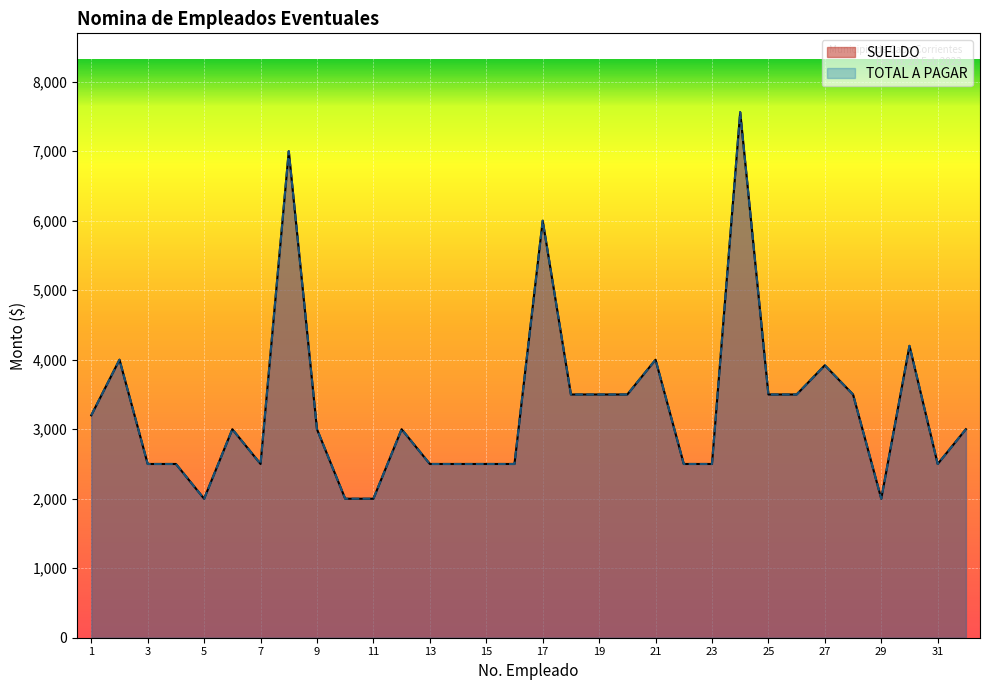

Which series has the largest total across all categories?

SUELDO